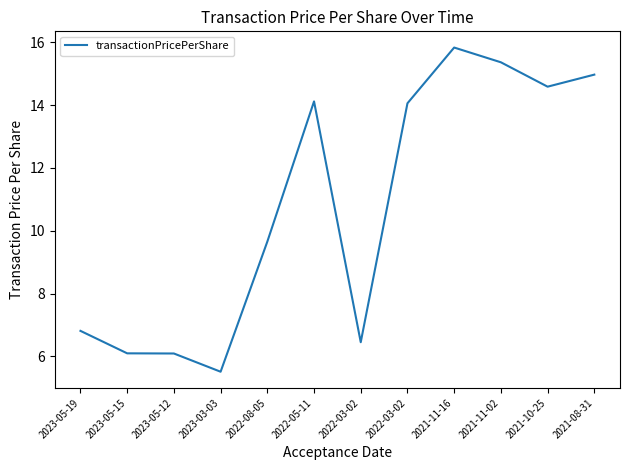

Does the chart have visible grid lines?

No